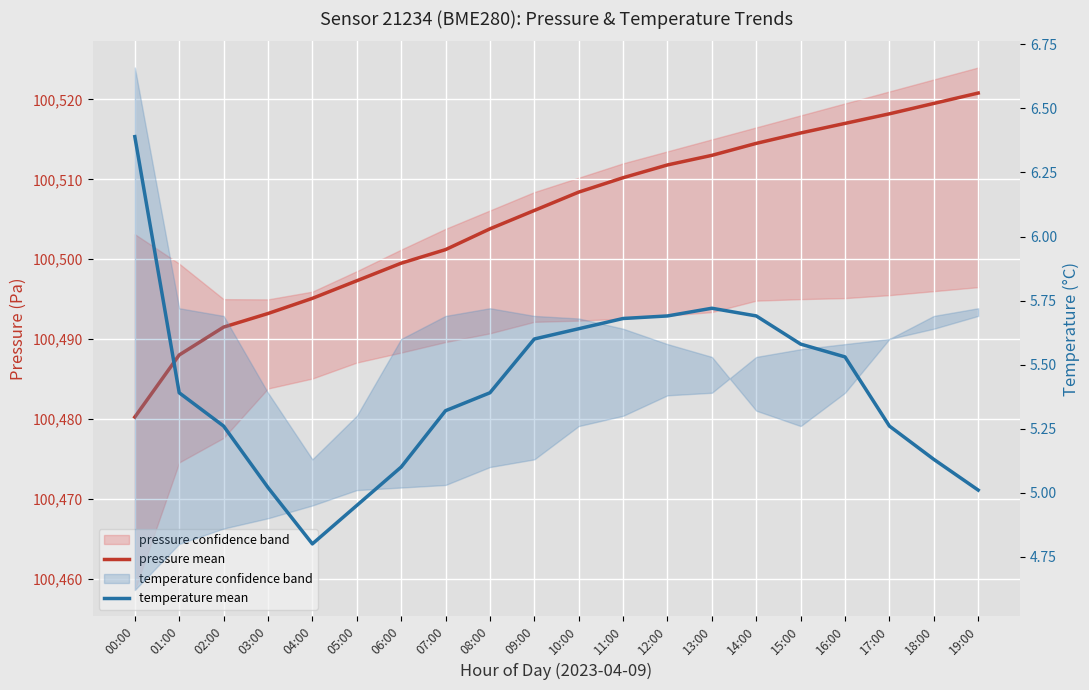

What is the label of the 3rd point from the left?

02:00